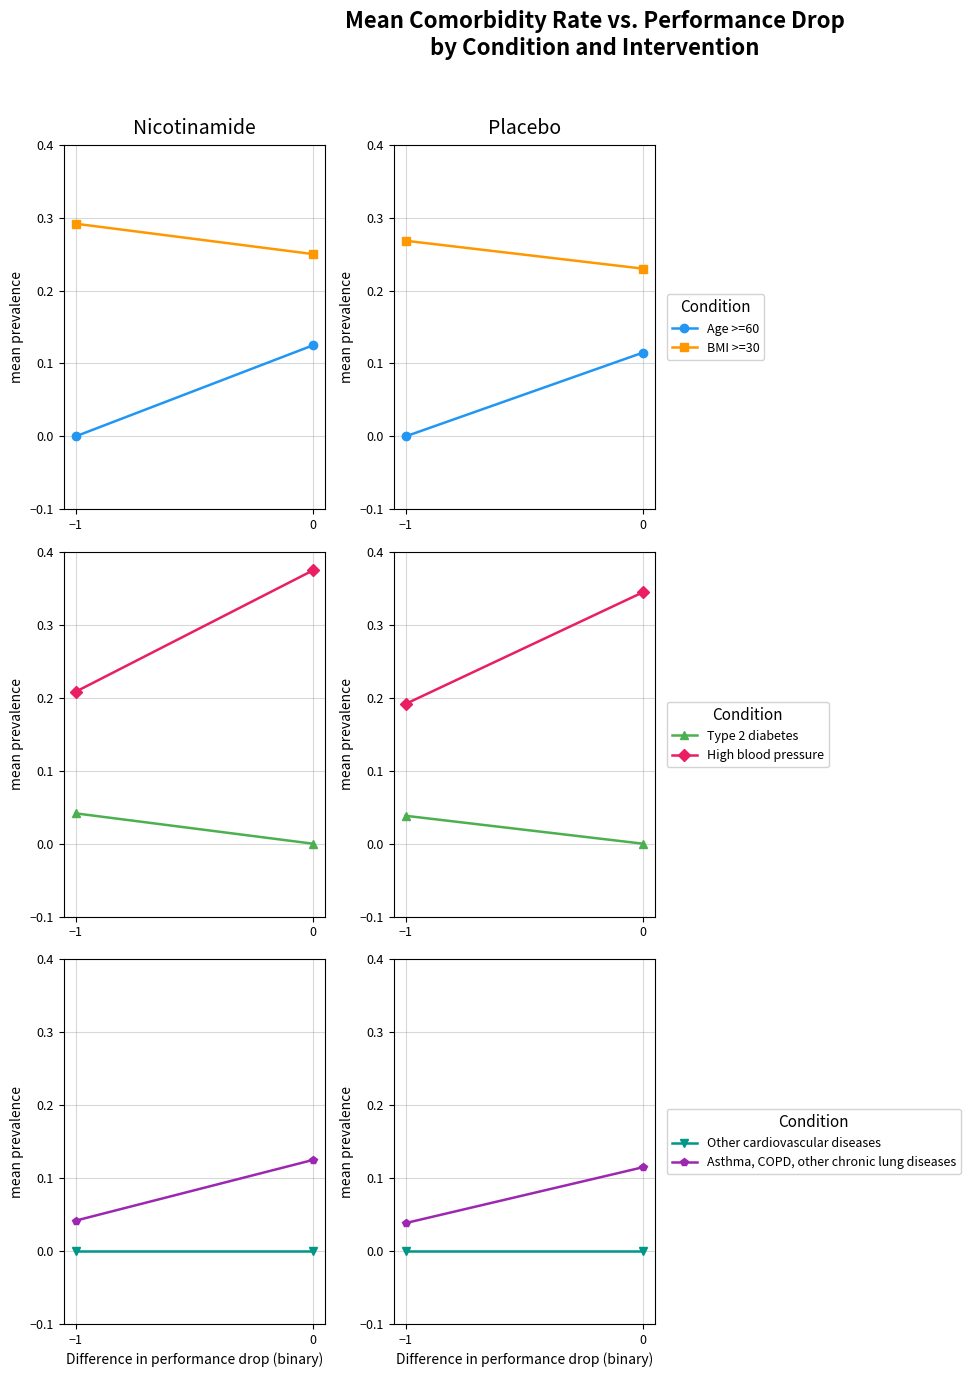

Which series has the largest total across all categories?

High blood pressure